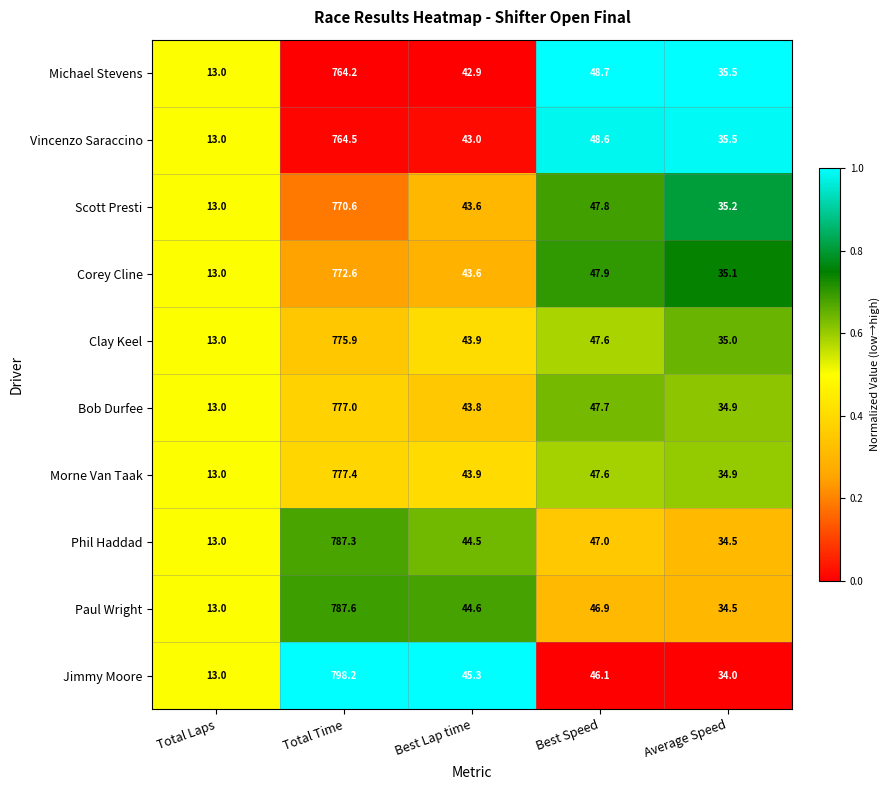

Rank the series by their maximum value, from highest to lowest.

Jimmy Moore, Paul Wright, Phil Haddad, Morne Van Taak, Bob Durfee, Clay Keel, Corey Cline, Scott Presti, Vincenzo Saraccino, Michael Stevens